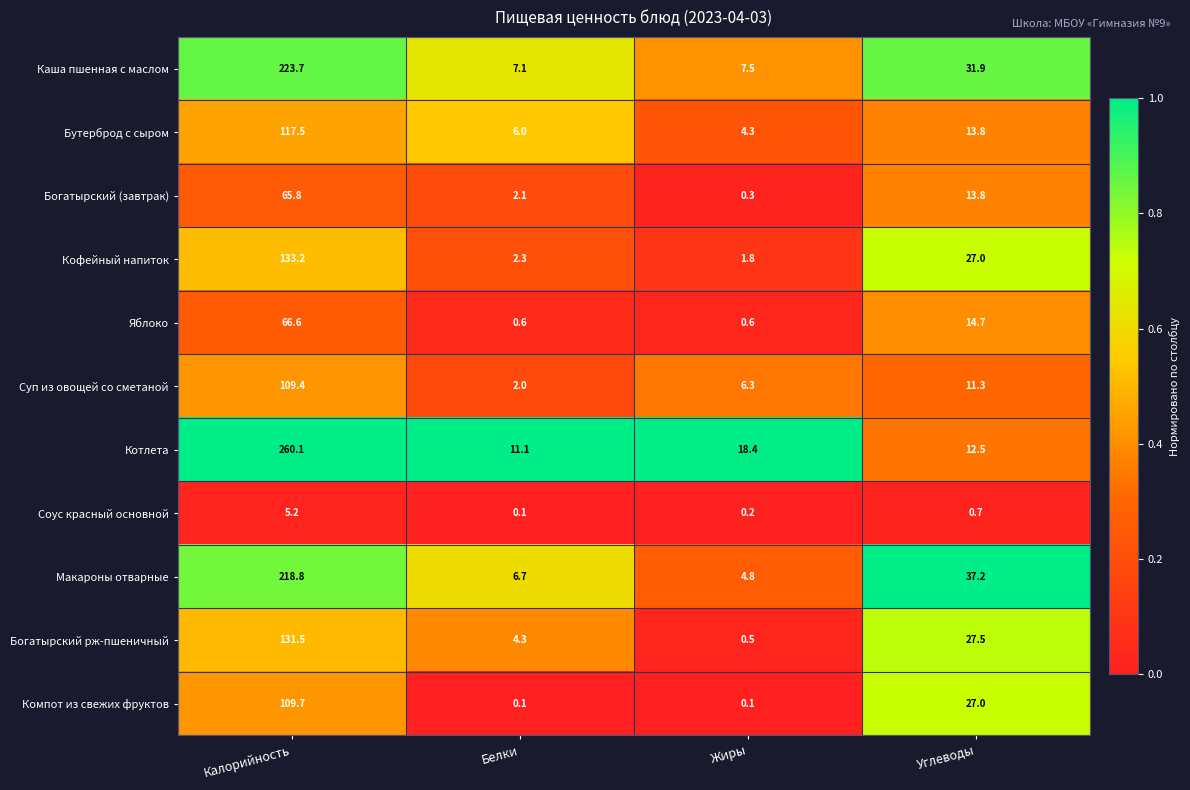

What is the greatest value displayed?

260.1